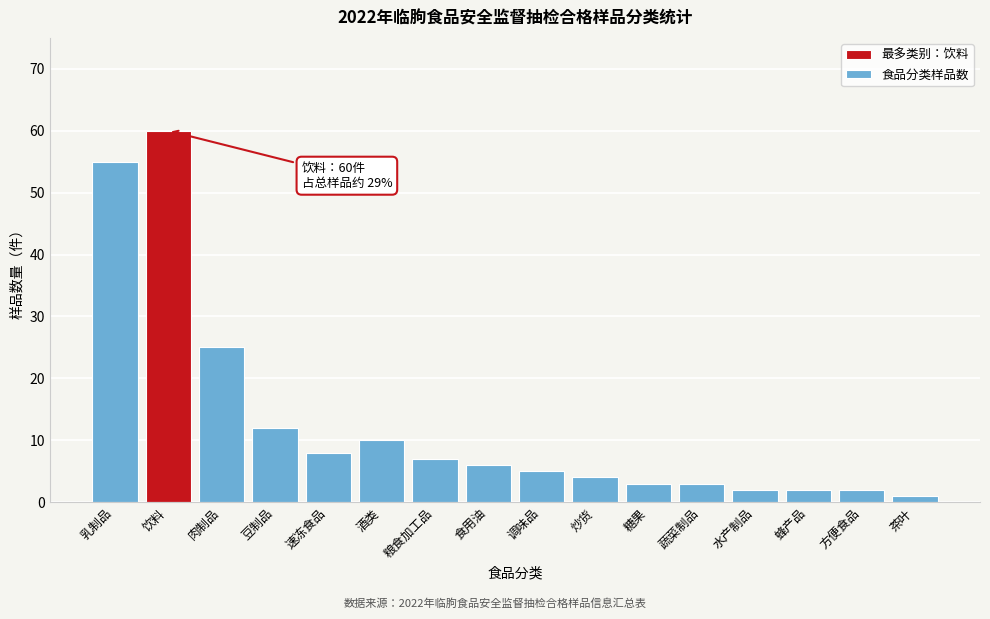

Reading right to left, list all the values displayed in this chart.

茶叶=1	方便食品=2	蜂产品=2	水产制品=2	蔬菜制品=3	糖果=3	炒货=4	调味品=5	食用油=6	粮食加工品=7	酒类=10	速冻食品=8	豆制品=12	肉制品=25	饮料=60	乳制品=55